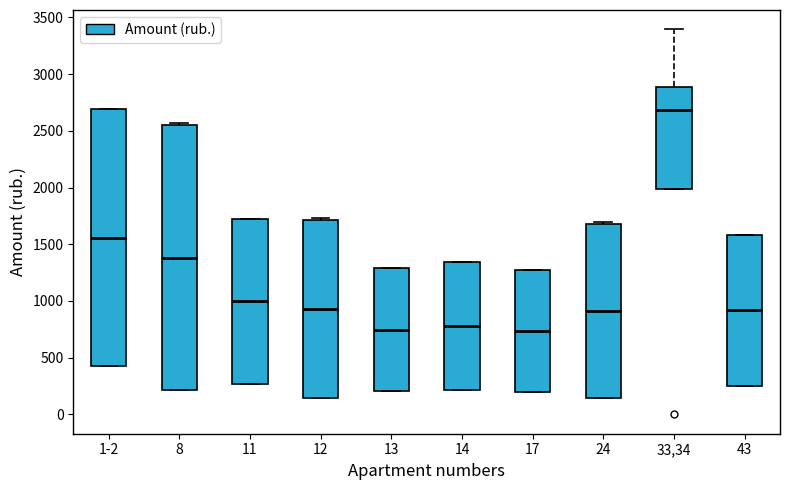

Reading left to right, transcribe this box plot: for each box, give where its median line is, the range the box spans, and where its two whiskers end, as read against the y-axis. The values are not printed on the chart, so give them approximately, as read against the axis.

1-2: median 1550, box 450 to 2700, whiskers 450 to 2700
8: median 1400, box 200 to 2550, whiskers 200 to 2550 (just above the box's upper edge)
11: median 1000, box 250 to 1700, whiskers 250 to 1700
12: median 950, box 150 to 1700, whiskers 150 to 1750
13: median 750, box 200 to 1300, whiskers 200 to 1300
14: median 800, box 200 to 1350, whiskers 200 to 1350
17: median 750, box 200 to 1250, whiskers 200 to 1250
24: median 900, box 150 to 1700, whiskers 150 to 1700
33,34: median 2700, box 2000 to 2900, whiskers 2000 to 3400
43: median 900, box 250 to 1600, whiskers 250 to 1600